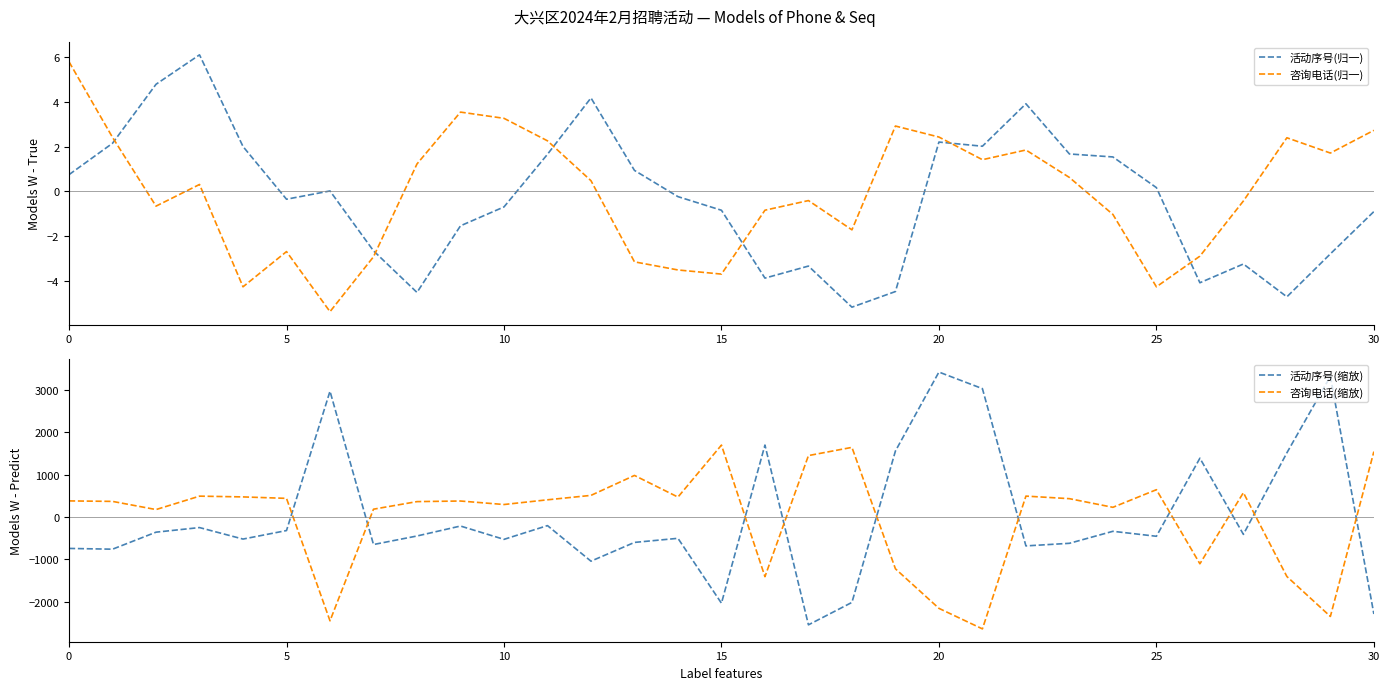

True or false: 咨询电话(归一) and 活动序号(归一) intersect in this chart.

True